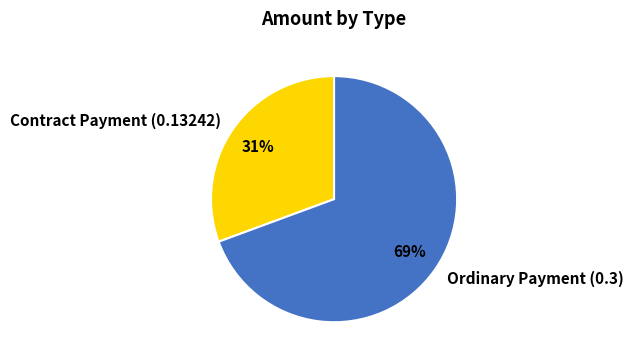

Is there any slice that represents more than half of the pie?

Yes